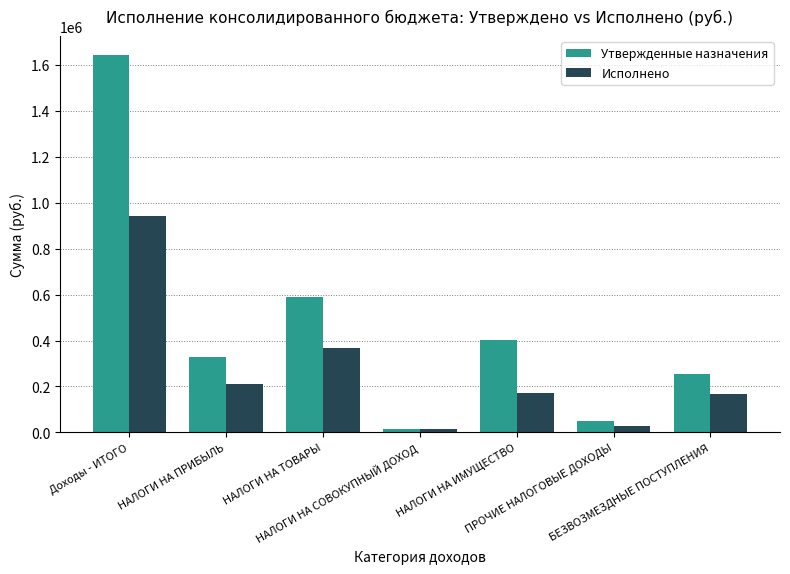

Which series has the largest total across all categories?

Утвержденные назначения